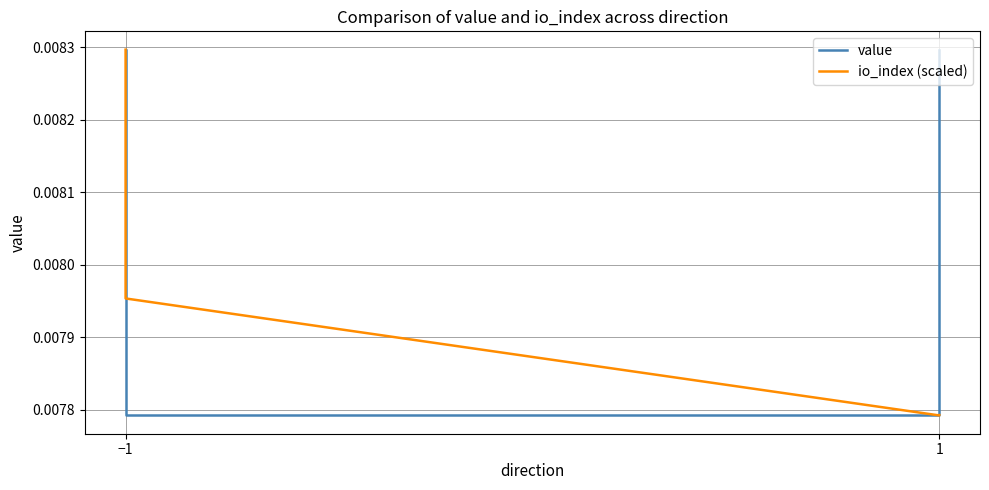

List the series in order of their peak value, highest first.

value, io_index (scaled)